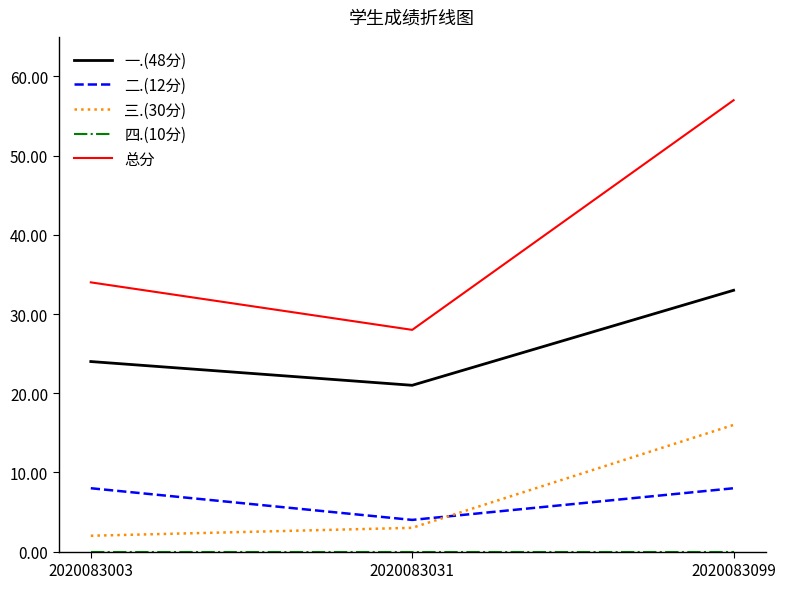

What is the difference between the maximum and minimum values in the 二.(12分) series?

4